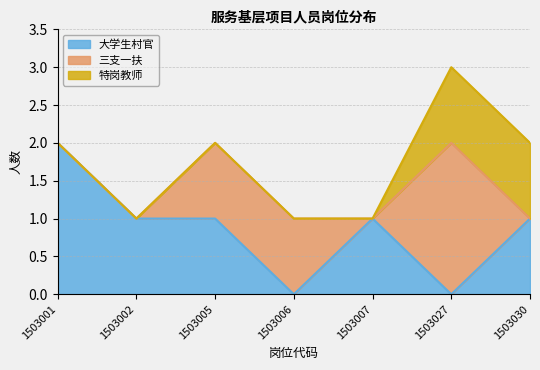

The value of 大学生村官 at 1503027 is 1. True or false?

False